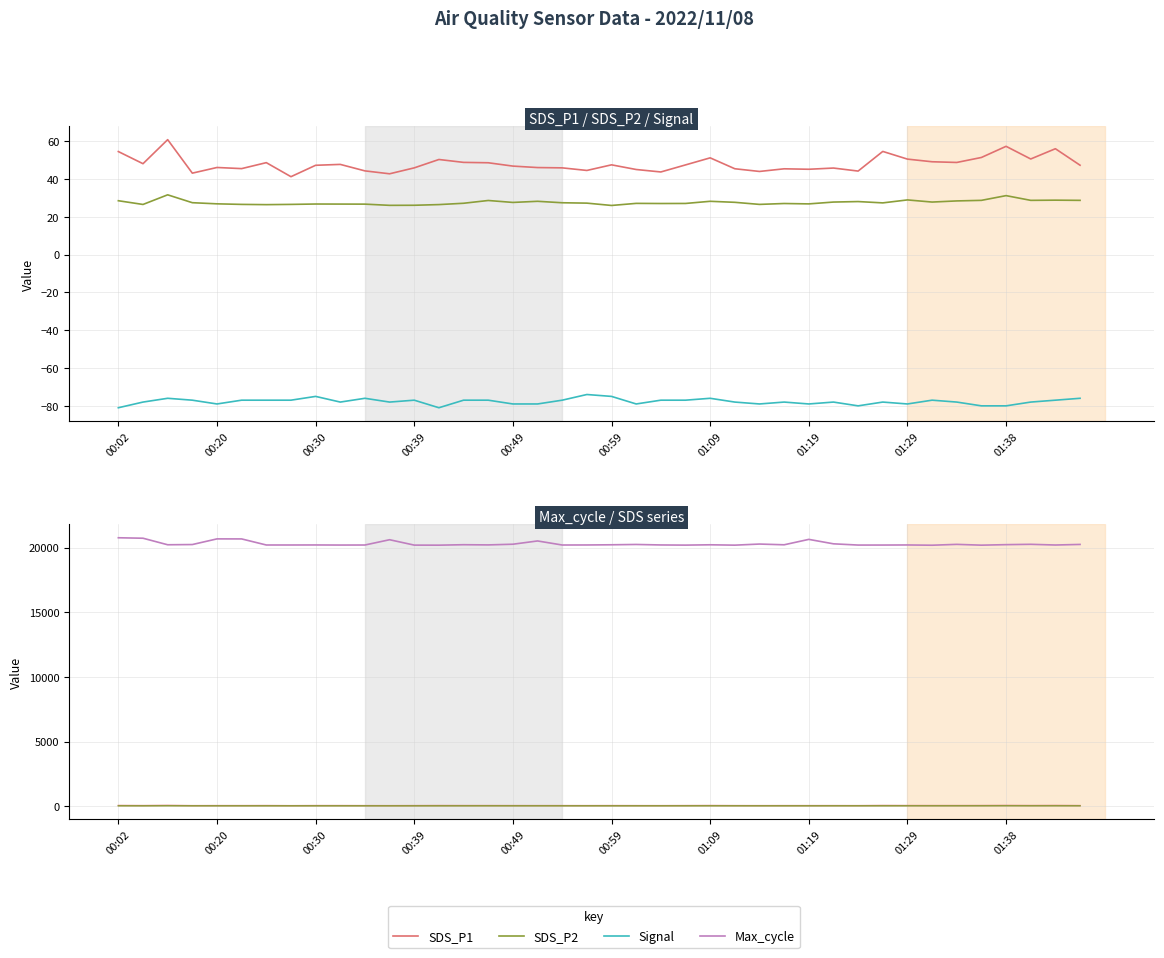

List the labels in order of Max_cycle value, largest first.

00:02, 00:20, 00:49, 00:59, 28, 11, 17, 29, 26, 16, 37, 34, 39, 21, 00:39, 36, 14, 00:30, 20, 24, 27, 15, 01:29, 22, 32, 19, 01:09, 01:19, 10, 18, 38, 01:38, 31, 30, 12, 23, 25, 13, 35, 33